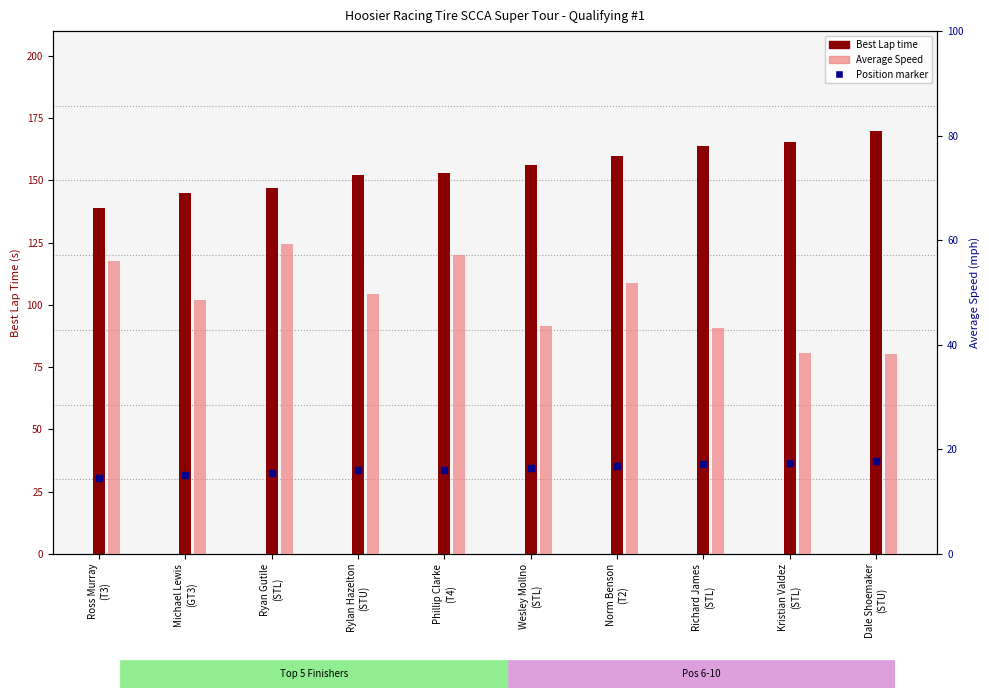

Which series contains the lowest Y value?

Position marker